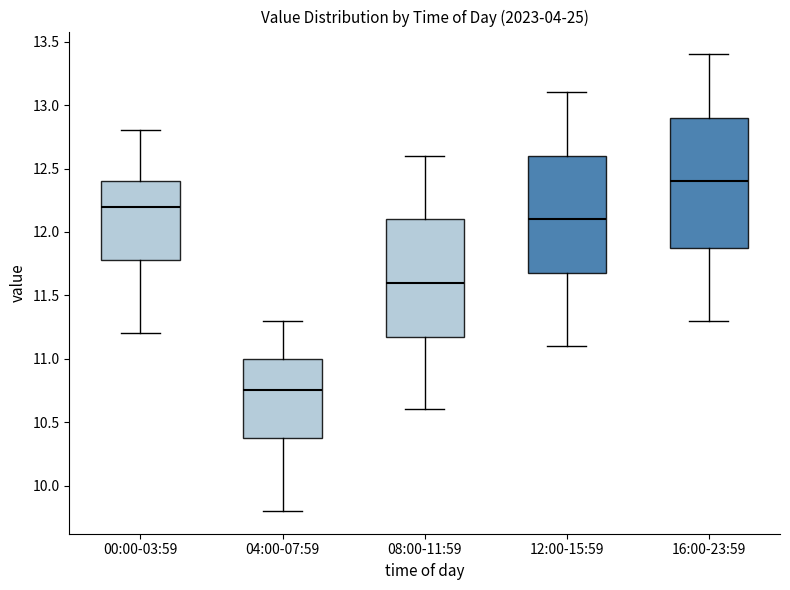

Reading left to right, transcribe this box plot: for each box, give where its median line is, the range the box spans, and where its two whiskers end, as read against the y-axis. The values are not printed on the chart, so give them approximately, as read against the axis.

00:00-03:59: median 12.20, box 11.80 to 12.40, whiskers 11.20 to 12.80
04:00-07:59: median 10.75, box 10.40 to 11.00, whiskers 9.80 to 11.30
08:00-11:59: median 11.60, box 11.20 to 12.10, whiskers 10.60 to 12.60
12:00-15:59: median 12.10, box 11.70 to 12.60, whiskers 11.10 to 13.10
16:00-23:59: median 12.40, box 11.90 to 12.90, whiskers 11.30 to 13.40